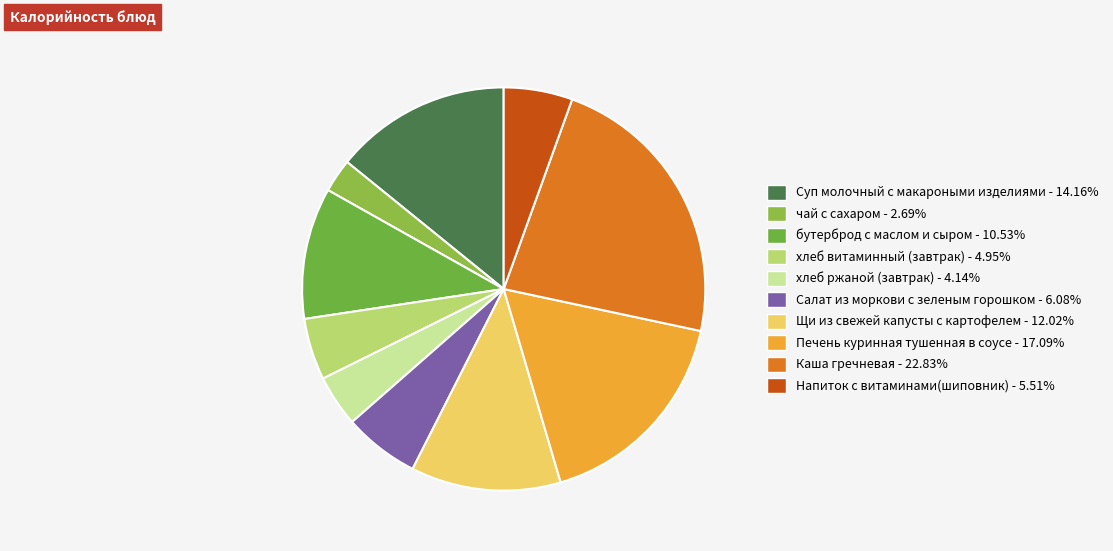

Approximately how many times larger is the value at Щи из свежей капусты с картофелем compared to Напиток с витаминами(шиповник)?

2.2